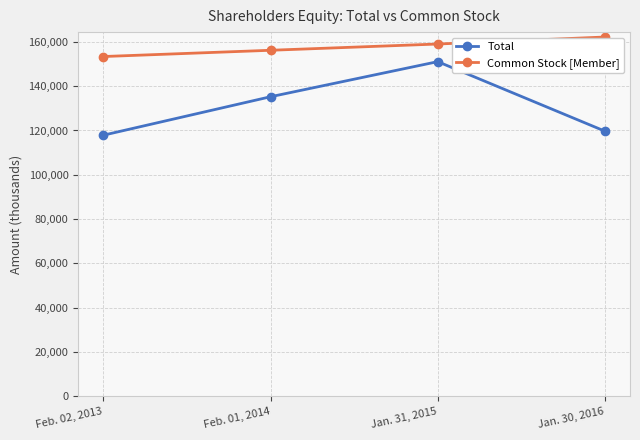

What is the average value of the Total series?

130965